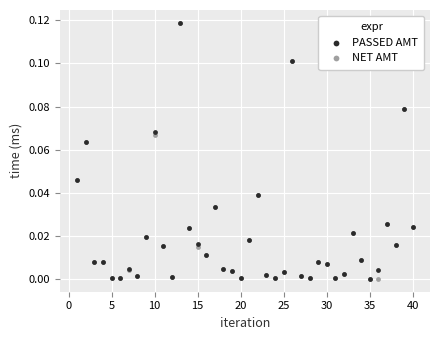

What are all the series names shown in the legend?

PASSED AMT, NET AMT